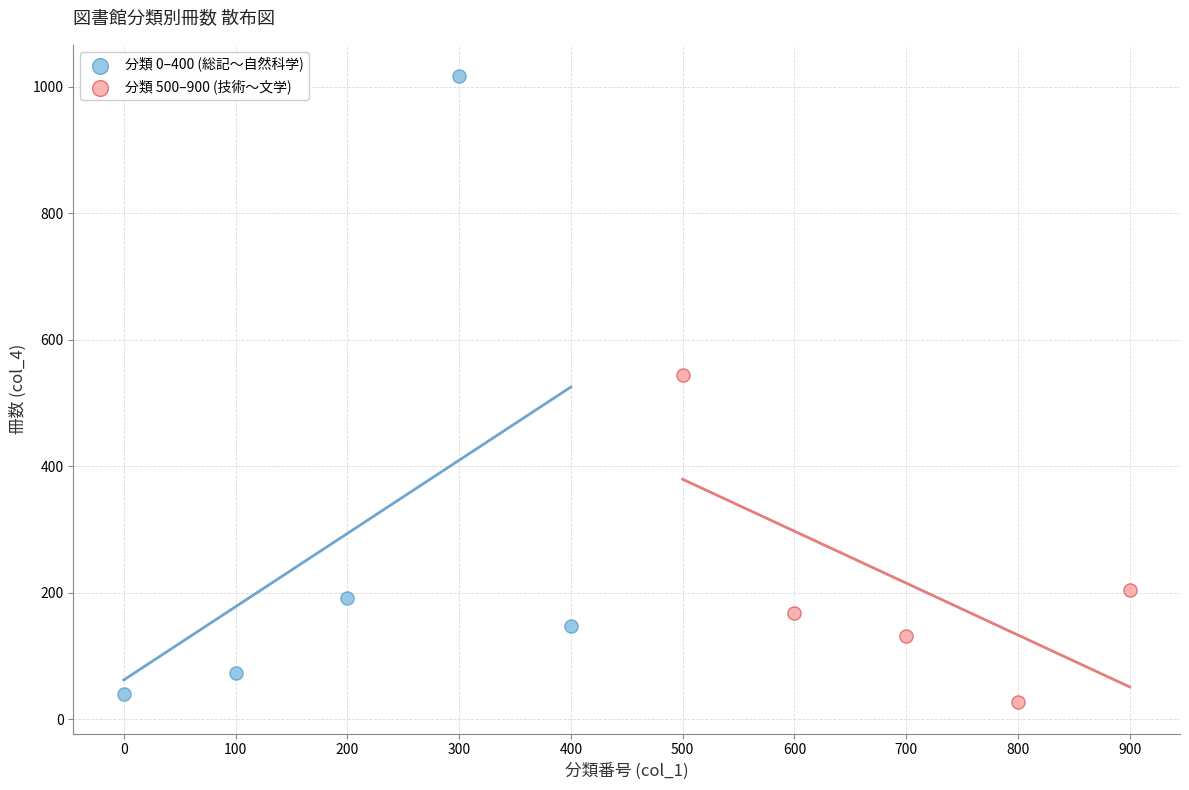

Which series contains the highest Y value?

分類 0–400 (総記〜自然科学)